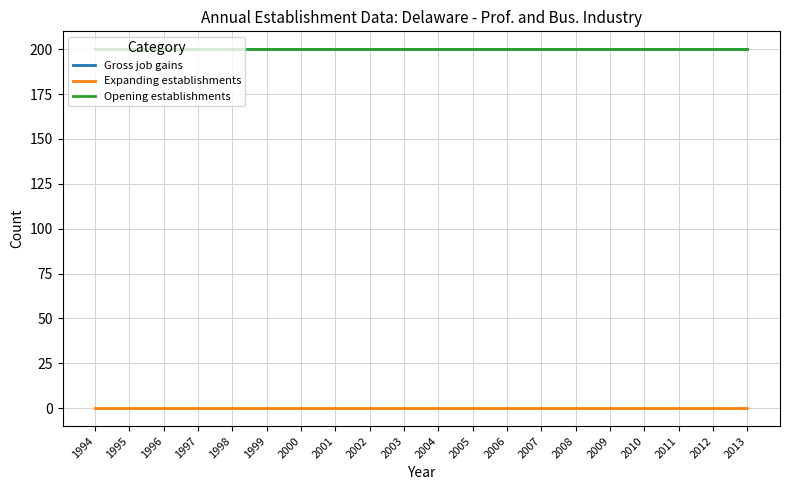

Which series has the largest range (max minus min)?

Gross job gains